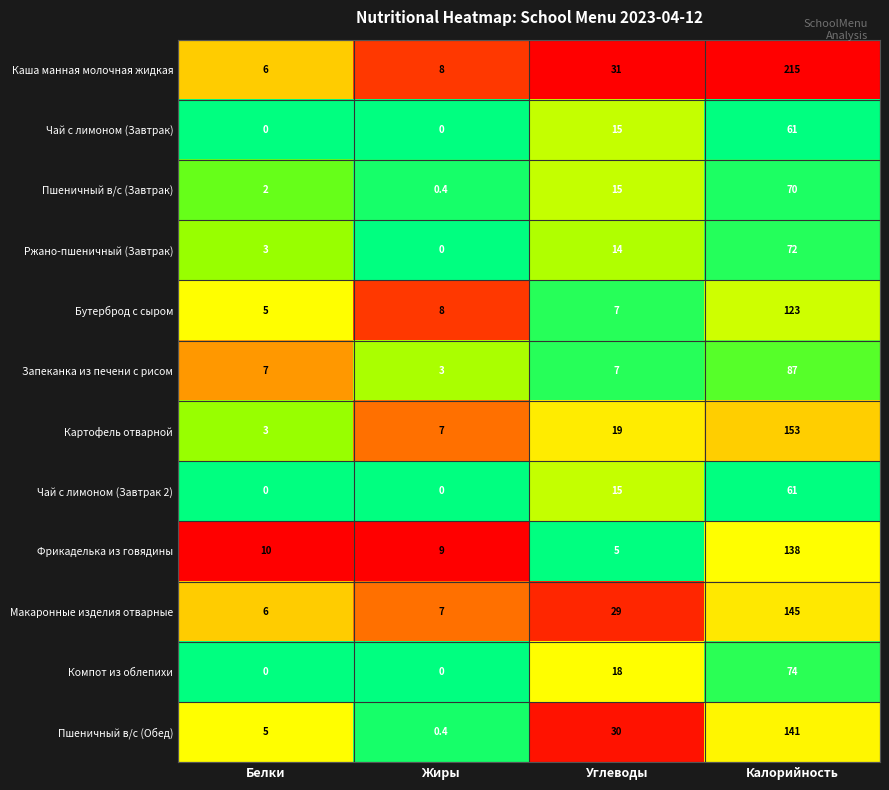

What is the spread (max minus min) of values at Жиры?

9.0